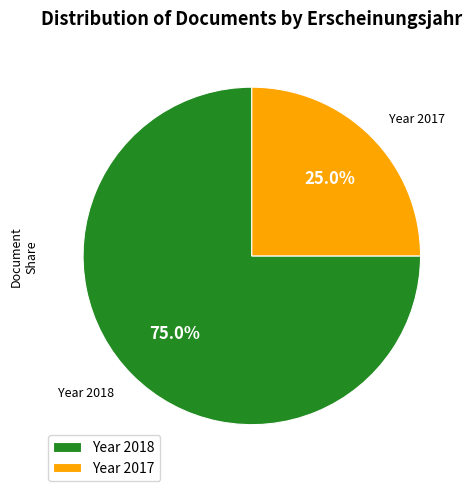

Approximately how many times larger is the value at Year 2018 compared to Year 2017?

3.0